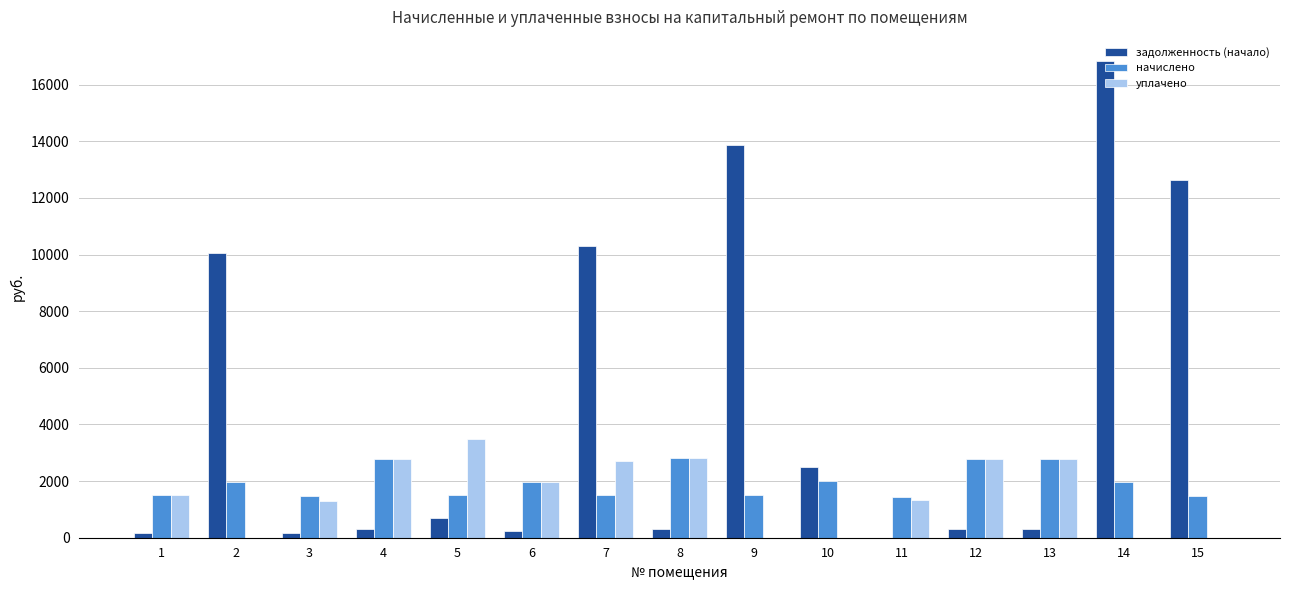

Which series changed the most between 1 and 5?

уплачено